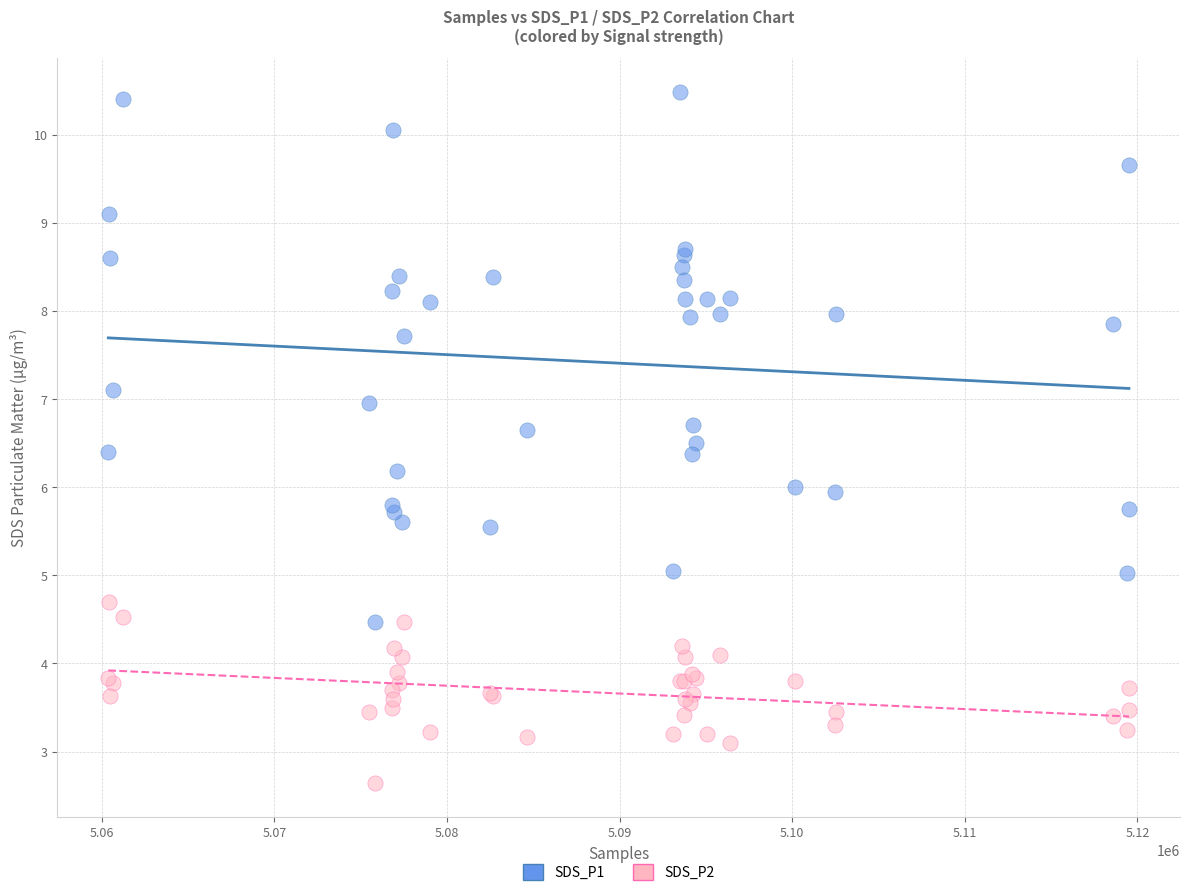

Which series contains the highest Y value?

SDS_P1